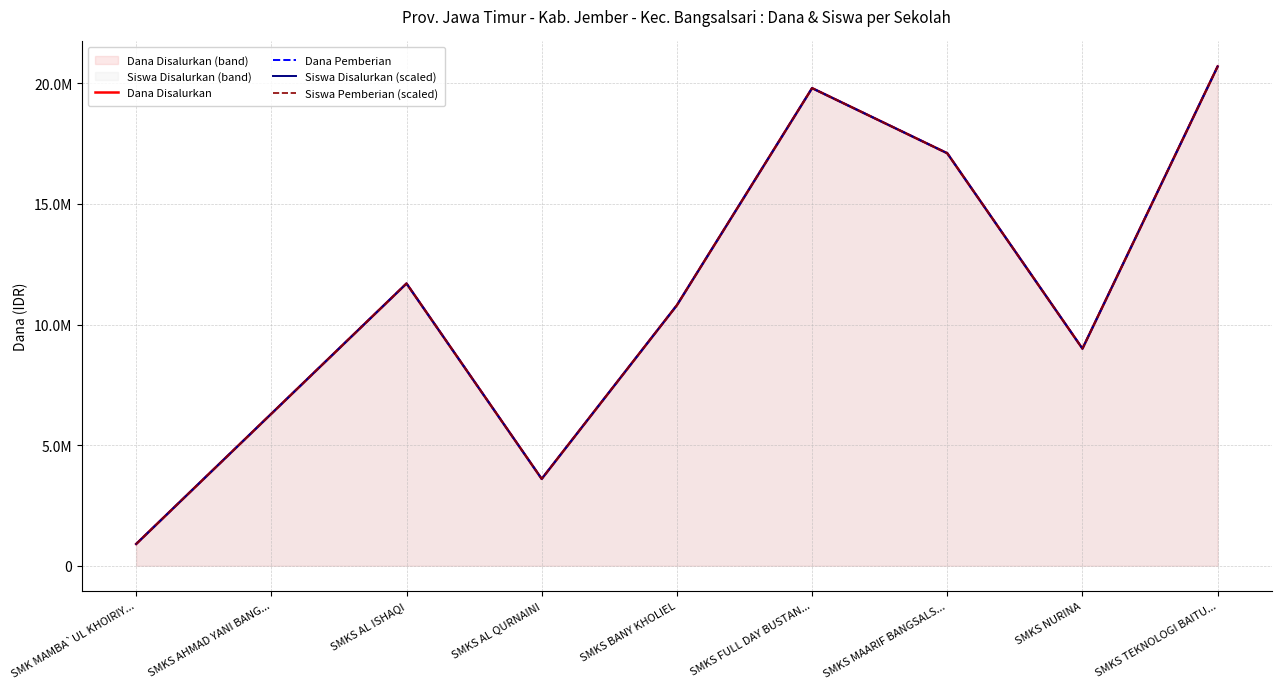

What is the lowest value of the Siswa Disalurkan (scaled) series?

900000